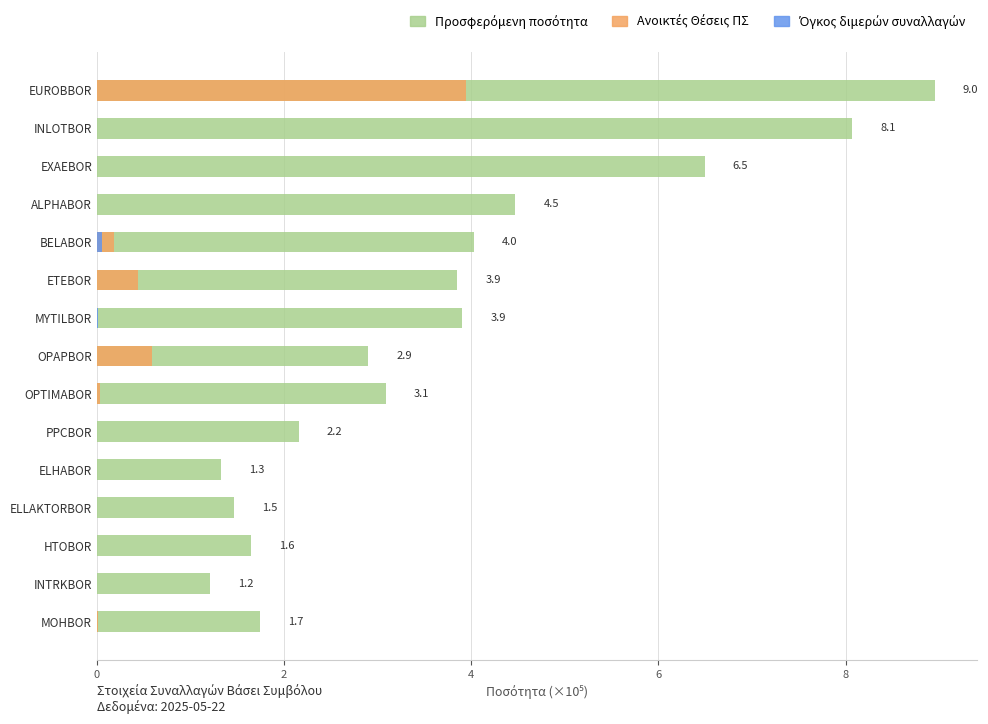

Does the chart contain any negative values?

No